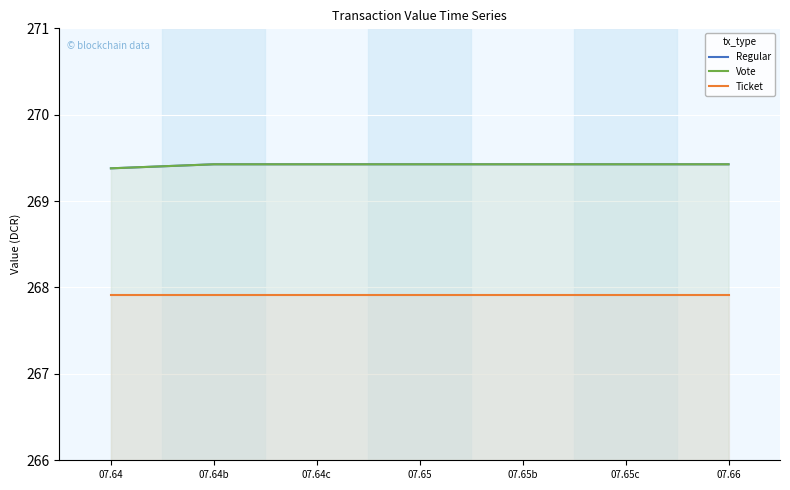

True or false: Ticket has a value of 267.9 at 07.65b.

True